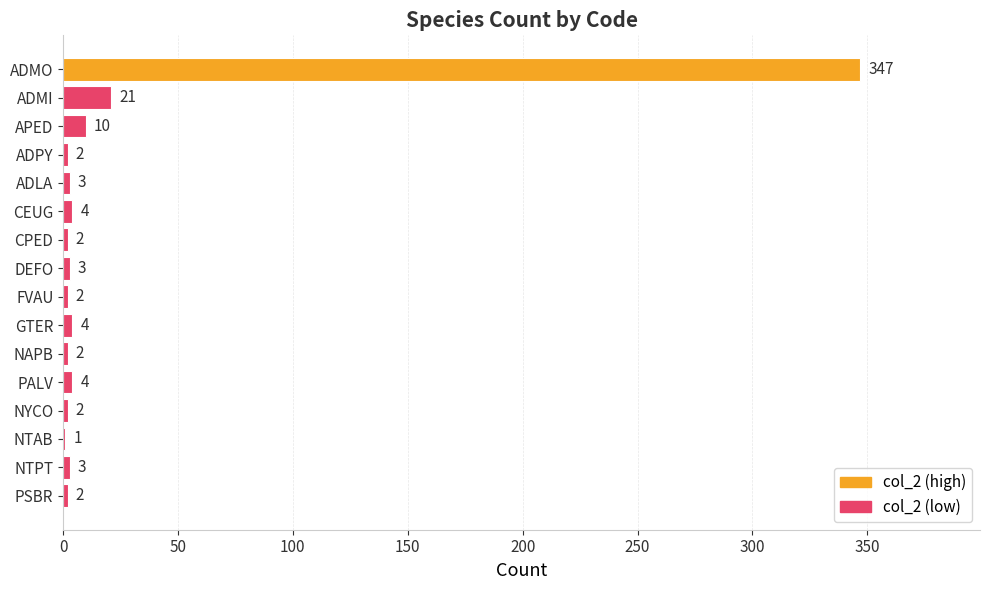

Reading top to bottom, transcribe all the data shown in this chart.

ADMO=347	ADMI=21	APED=10	ADPY=2	ADLA=3	CEUG=4	CPED=2	DEFO=3	FVAU=2	GTER=4	NAPB=2	PALV=4	NYCO=2	NTAB=1	NTPT=3	PSBR=2